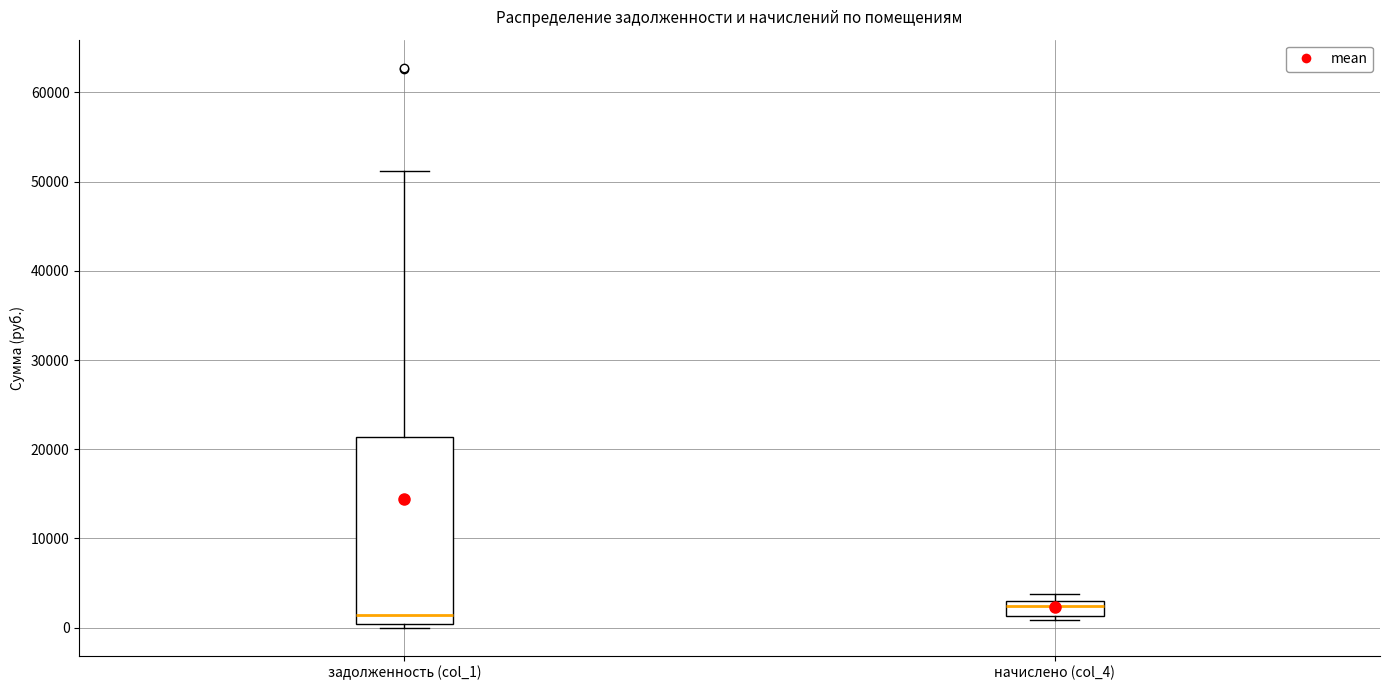

Which box has the lowest median line?

задолженность (col_1)